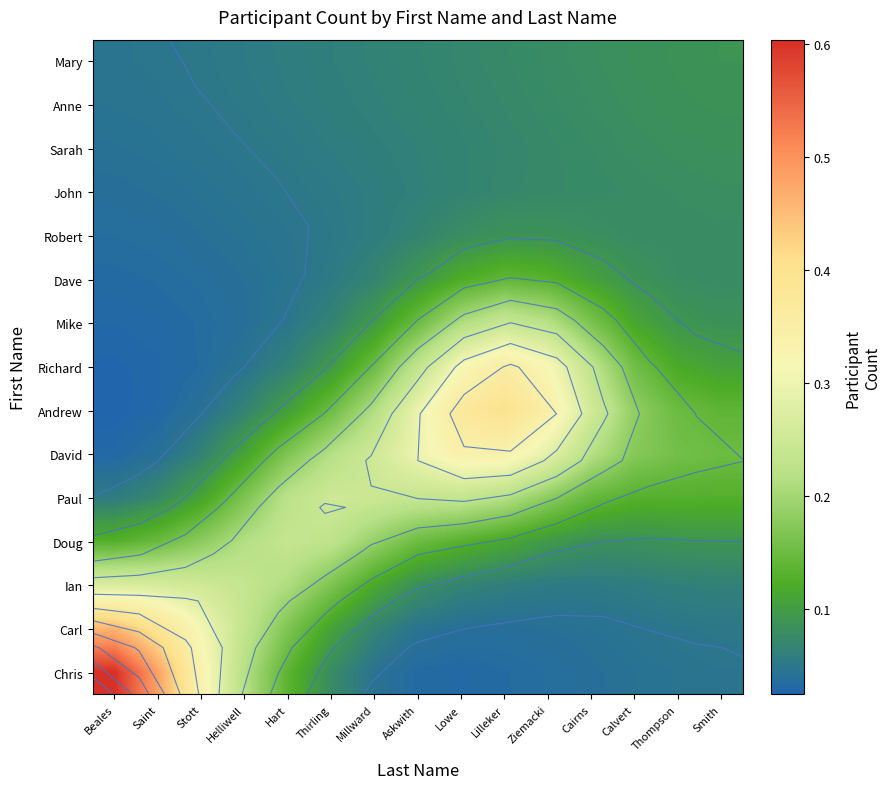

What is the greatest value displayed?

0.6